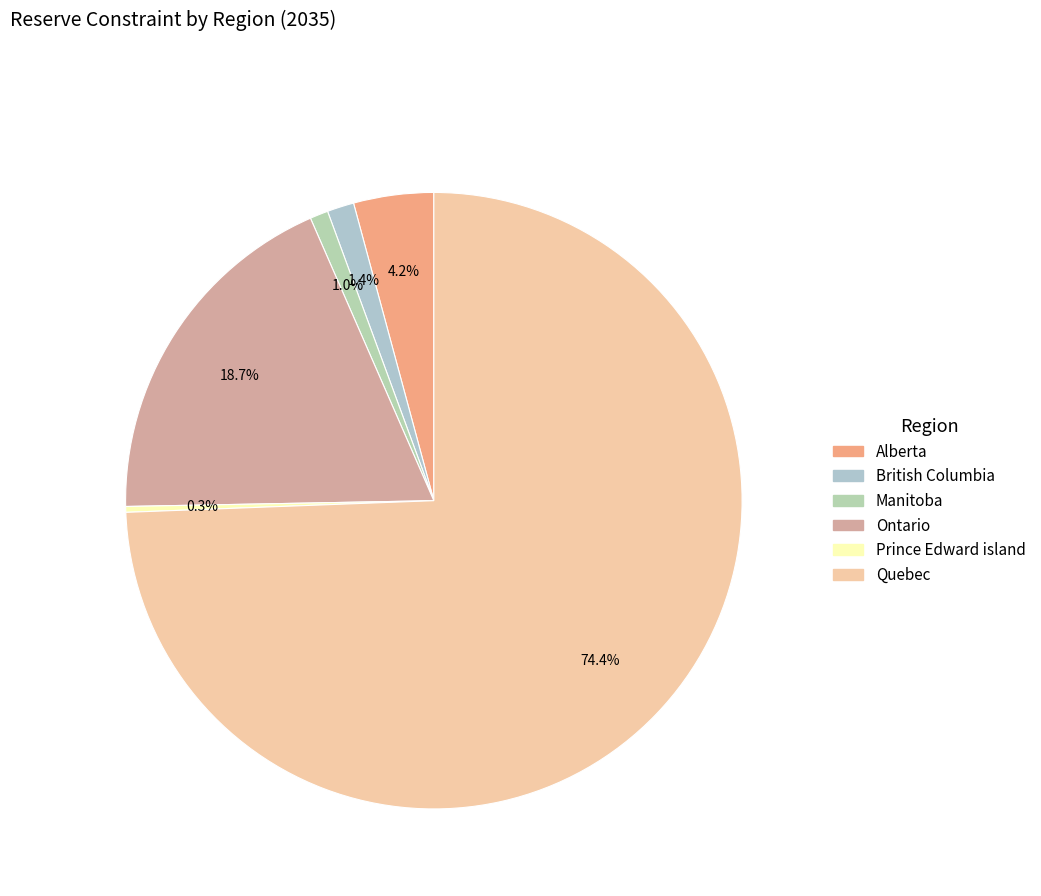

Is there any slice that represents more than half of the pie?

Yes